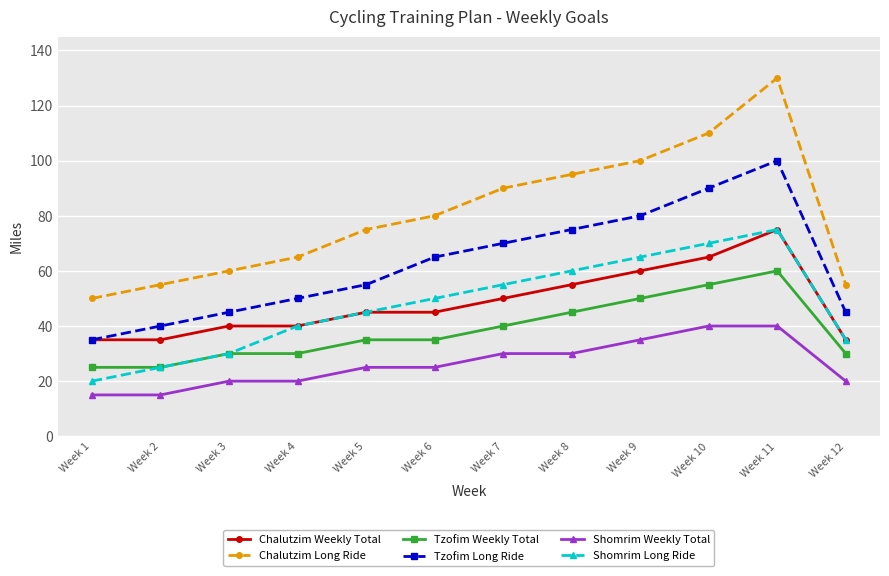

Is it true that Chalutzim Long Ride equals 161 at Week 10?

False